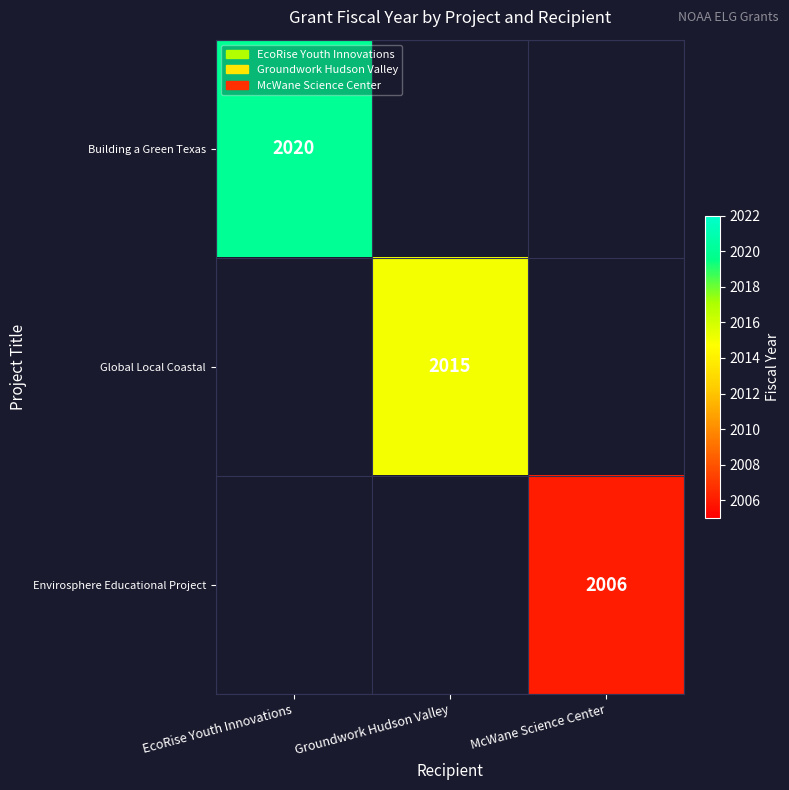

The value of Global Local Coastal at Groundwork Hudson Valley is 972.3. True or false?

False